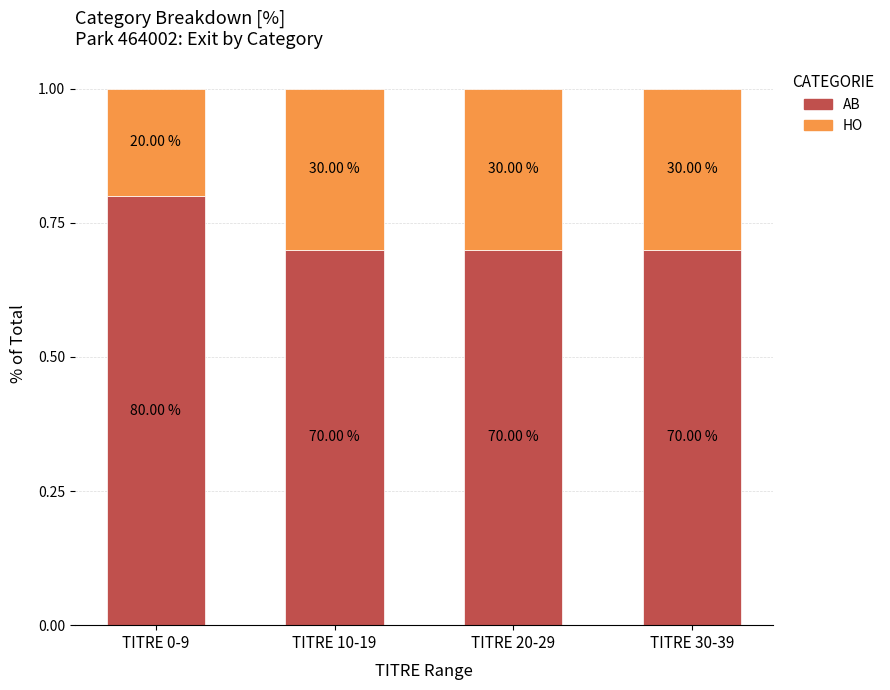

List the series in order of their overall mean, lowest first.

HO, AB